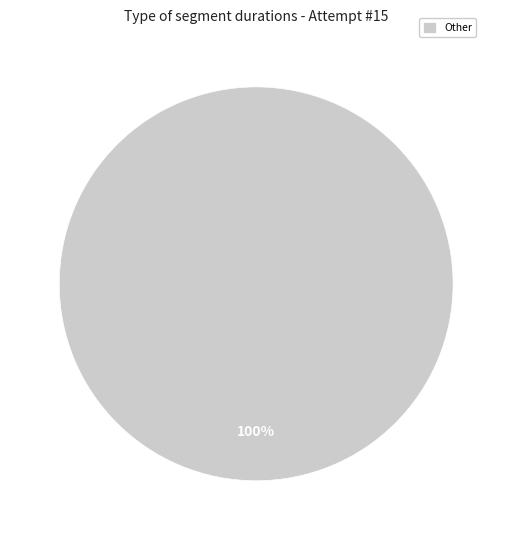

What percentage is the Other slice, to the nearest percent?

100%